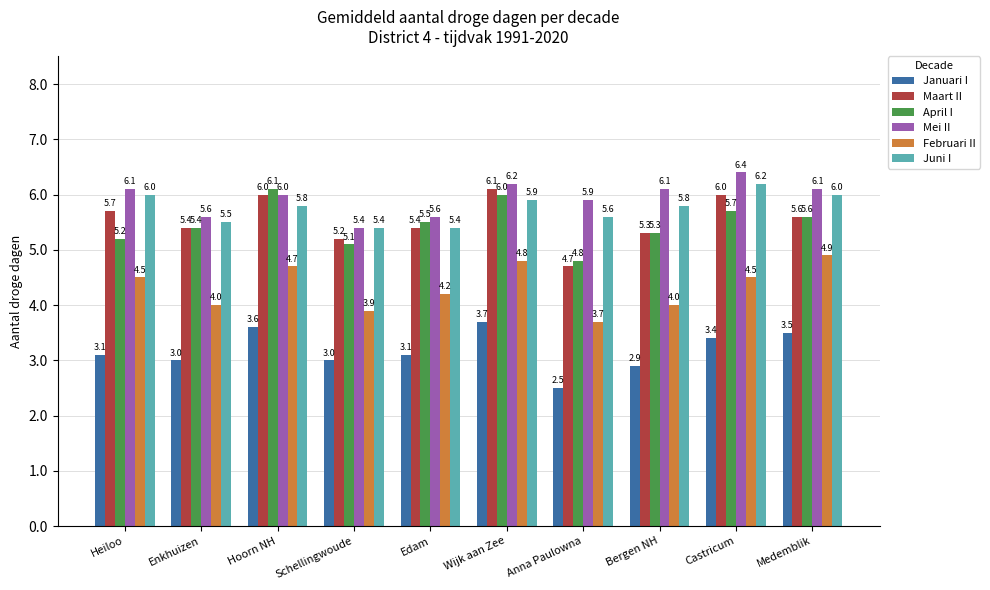

Reading left to right, transcribe all the data shown in this chart.

Januari I: 3.1	3.0	3.6	3.0	3.1	3.7	2.5	2.9	3.4	3.5
Maart II: 5.7	5.4	6.0	5.2	5.4	6.1	4.7	5.3	6.0	5.6
April I: 5.2	5.4	6.1	5.1	5.5	6.0	4.8	5.3	5.7	5.6
Mei II: 6.1	5.6	6.0	5.4	5.6	6.2	5.9	6.1	6.4	6.1
Februari II: 4.5	4.0	4.7	3.9	4.2	4.8	3.7	4.0	4.5	4.9
Juni I: 6.0	5.5	5.8	5.4	5.4	5.9	5.6	5.8	6.2	6.0